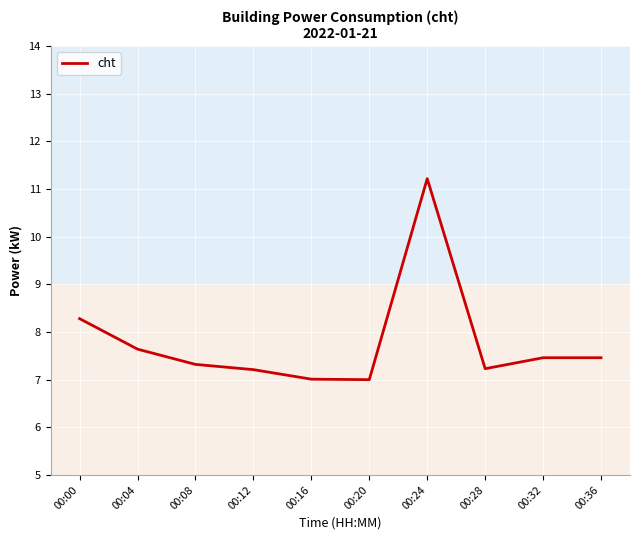

The chart shows a value of 9.8 at 00:32. True or false?

False